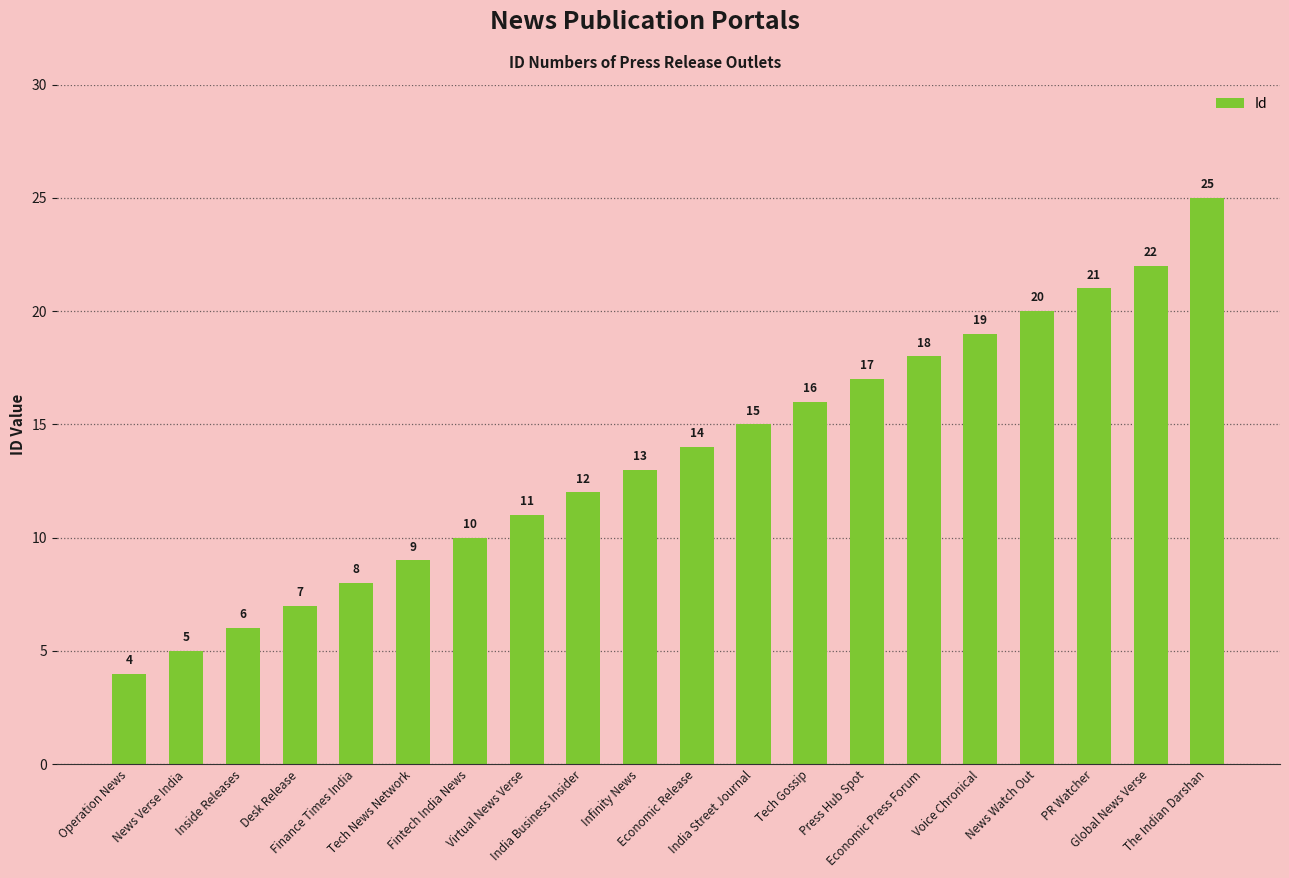

What is the average value?

14